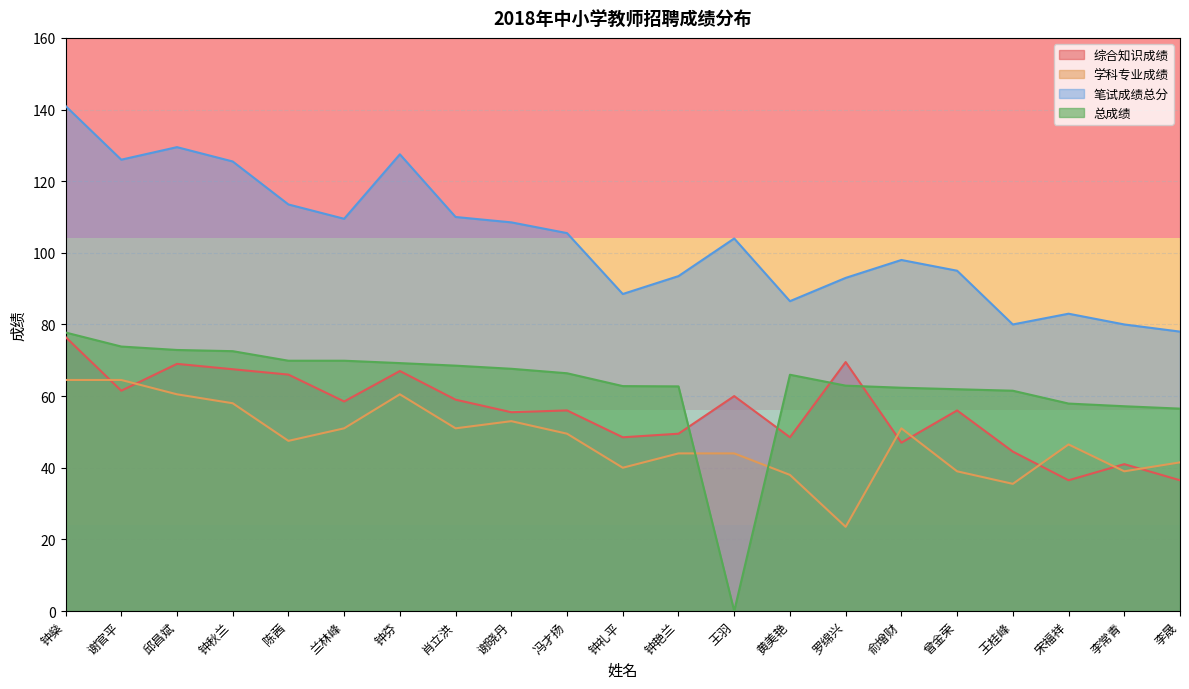

The value of 总成绩 at 王羽 is 0.0. True or false?

True